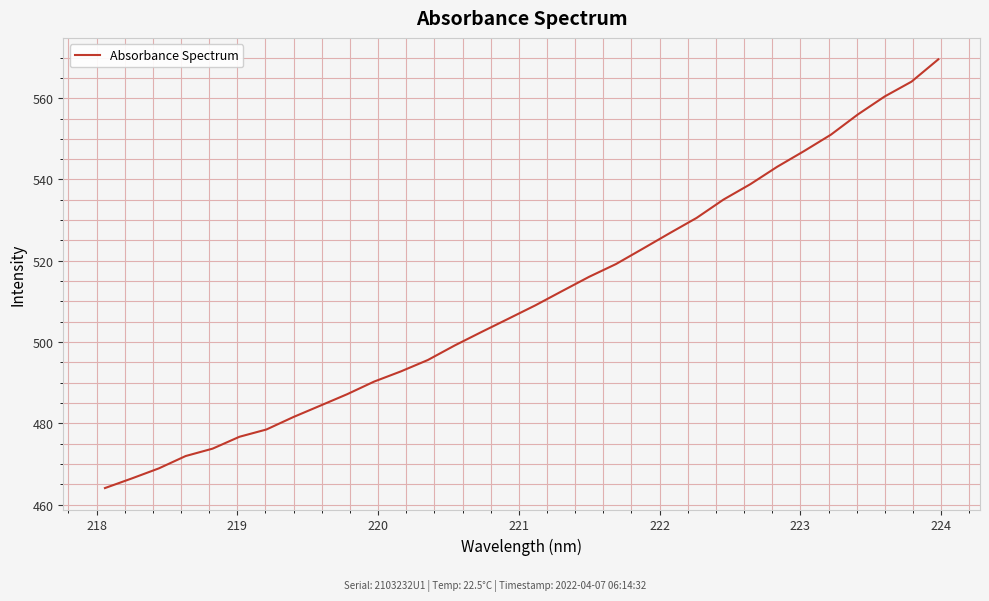

What is the greatest value displayed?

569.6